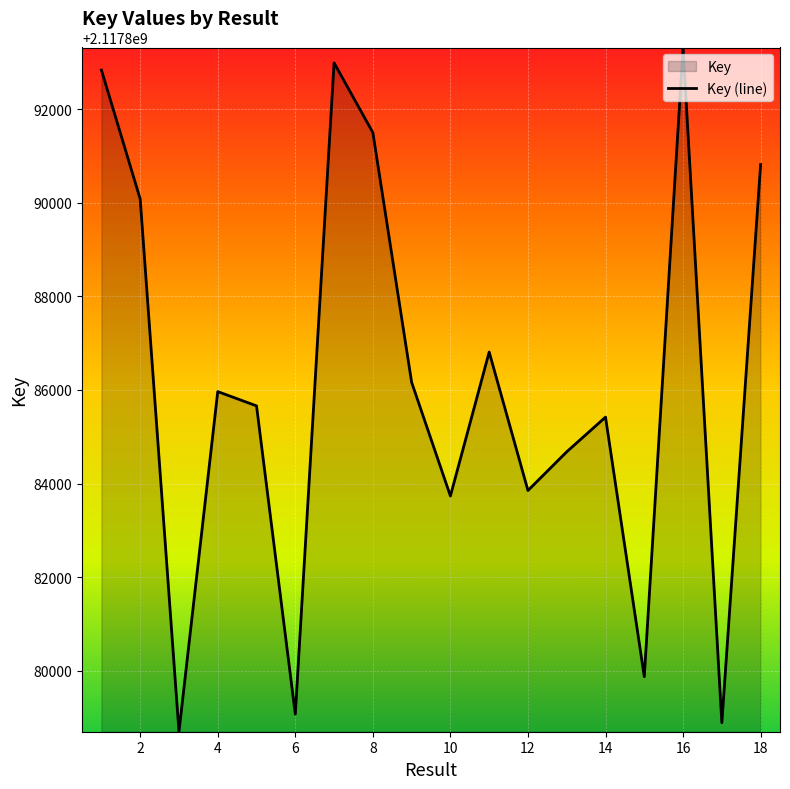

The chart shows a value of 2117893315 at 16. True or false?

True